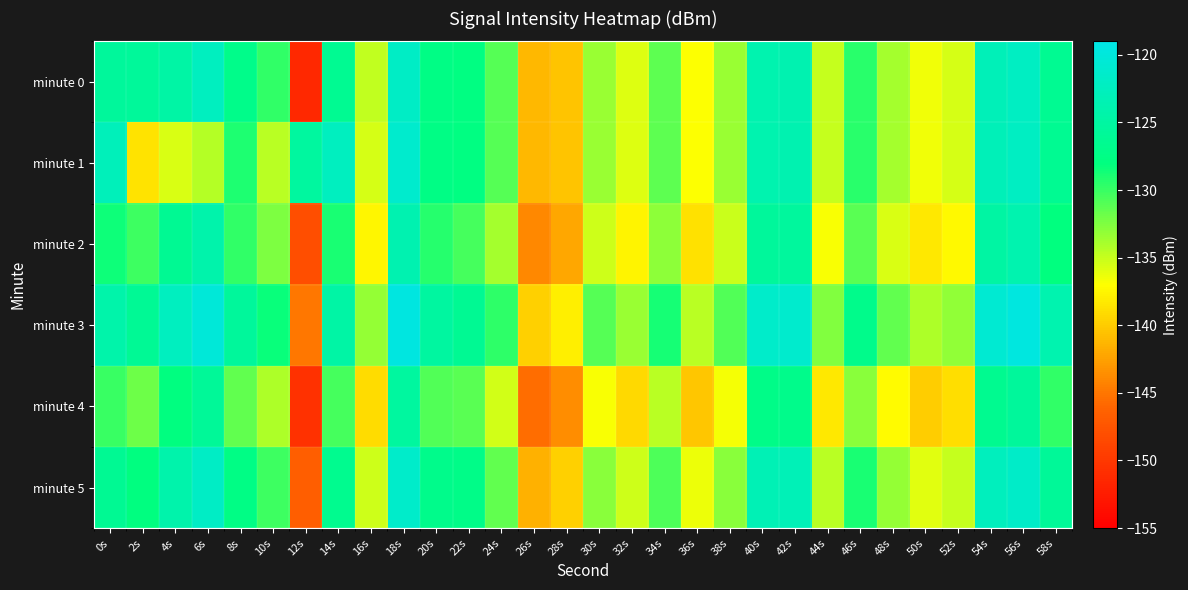

Rank the series at 24s from lowest to highest value.

minute 4, minute 2, minute 5, minute 0, minute 1, minute 3